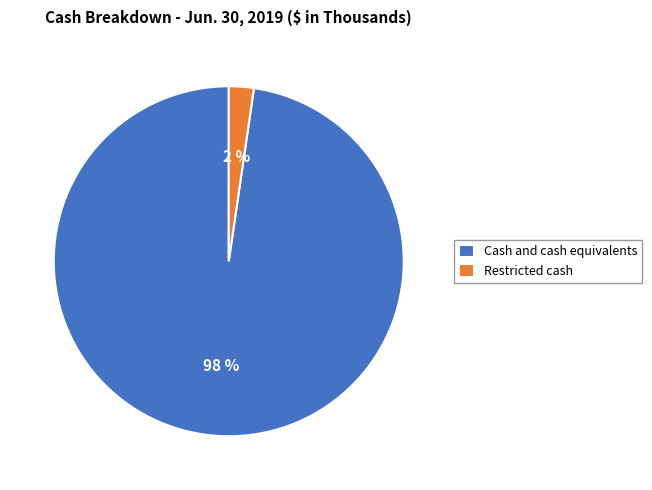

Which has a higher value, Cash and cash equivalents or Restricted cash?

Cash and cash equivalents